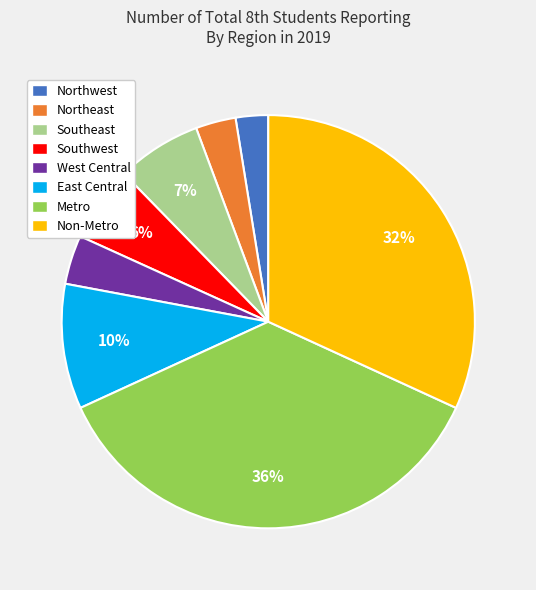

Which slice is the largest?

Metro